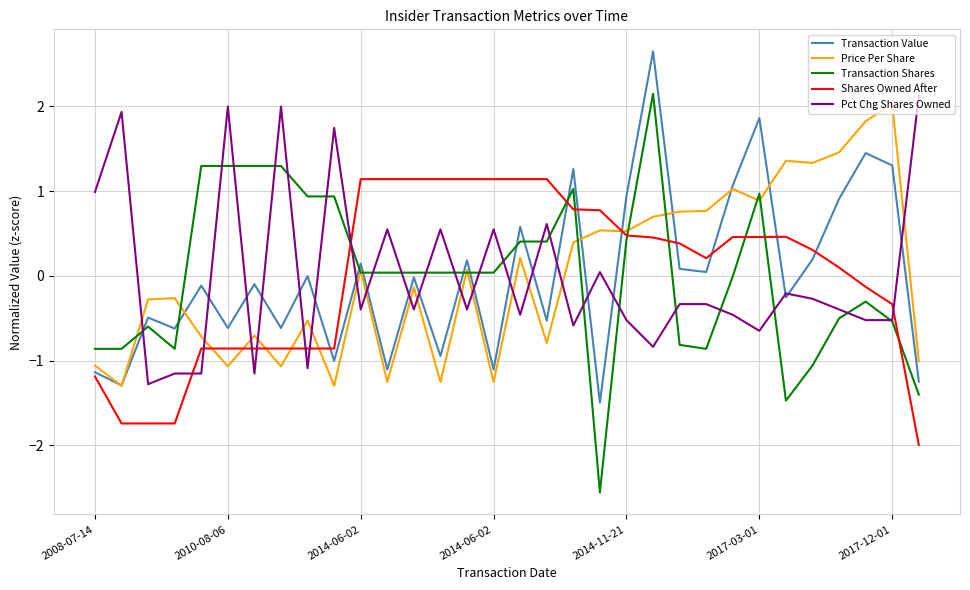

What is the difference between the maximum and minimum values in the Pct Chg Shares Owned series?

3.4